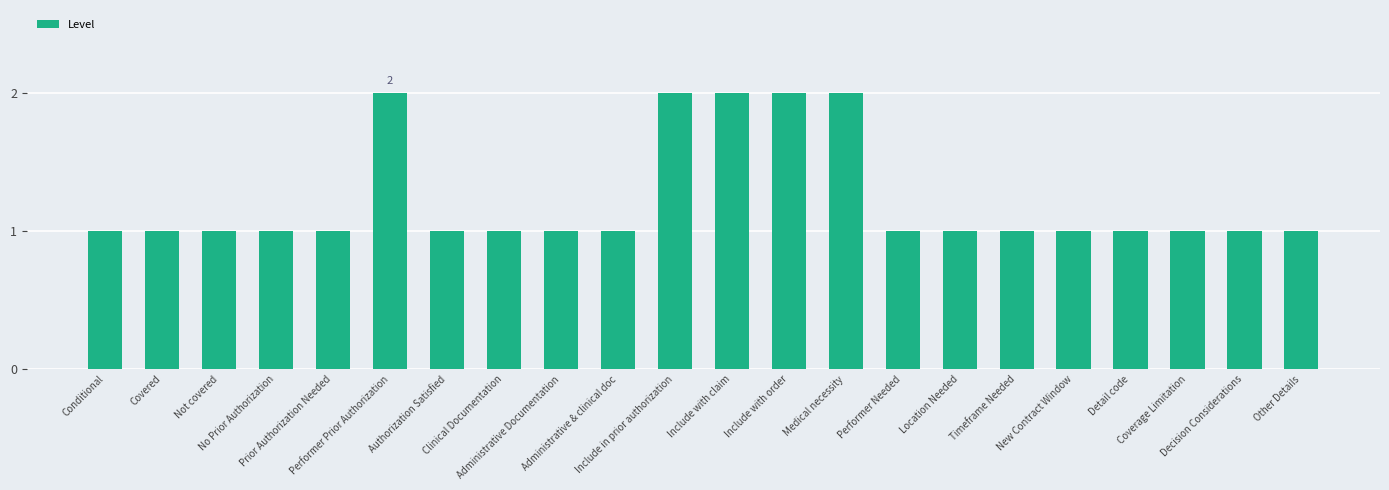

What is the sum of all values?

27